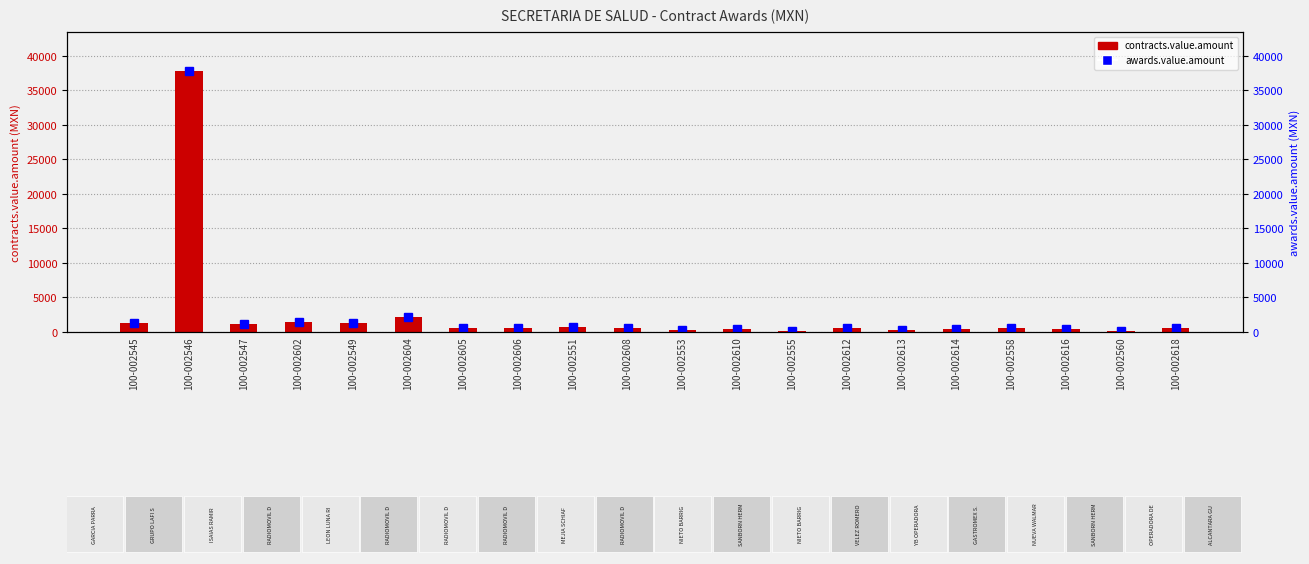

Does the chart contain any negative values?

No